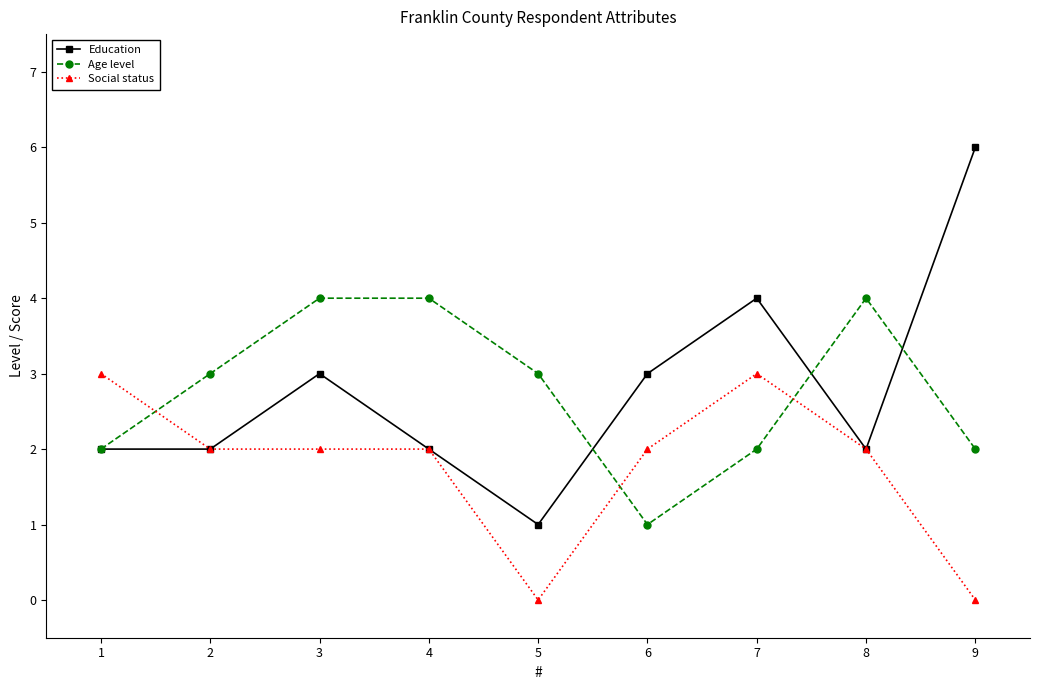

Reading left to right, extract all data points from this chart.

Education: 2	2	3	2	1	3	4	2	6
Age level: 2	3	4	4	3	1	2	4	2
Social status: 3	2	2	2	0	2	3	2	0